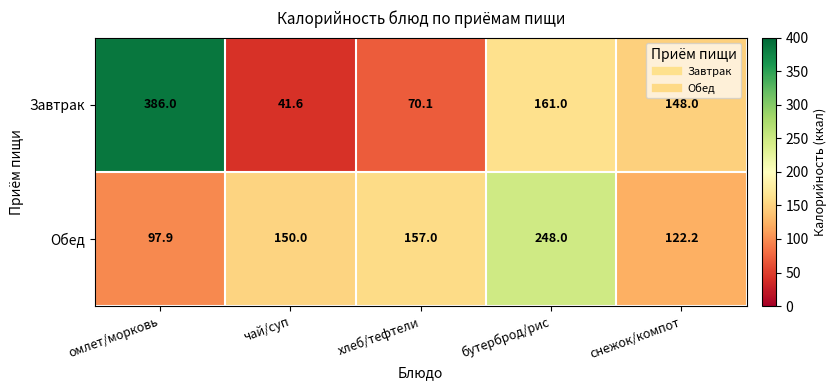

How many categories are shown in the chart?

5